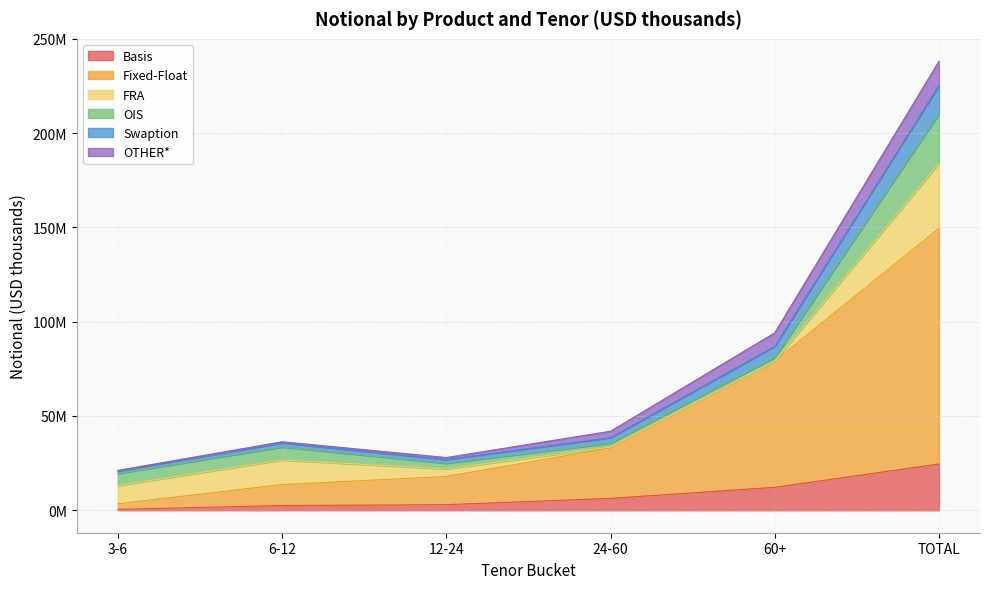

At how many categories does at least one series exceed 5462547?

6